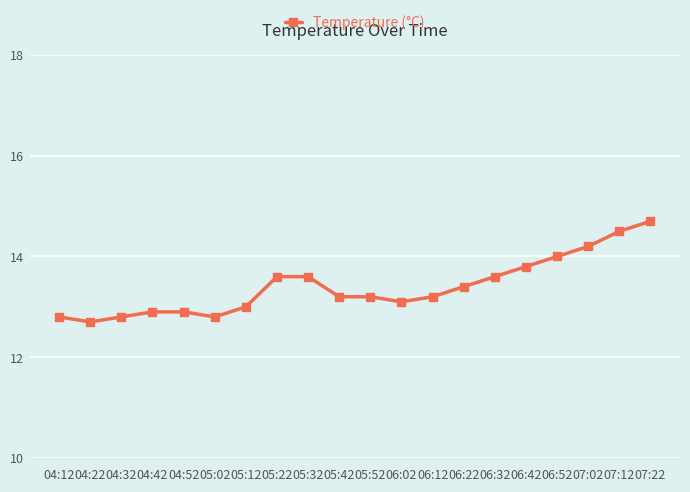

Which category has the lowest value across all series?

04:22